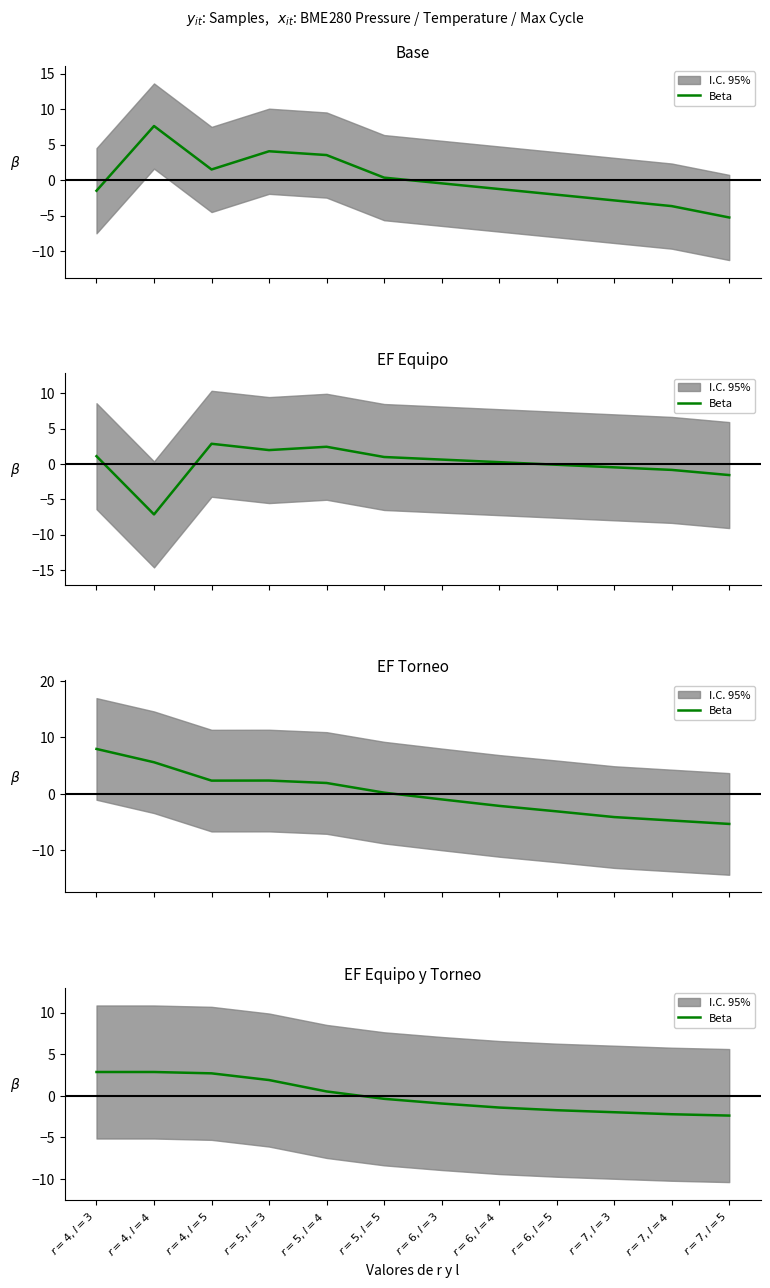

Read the value at $r=6, l=3$.

-0.9